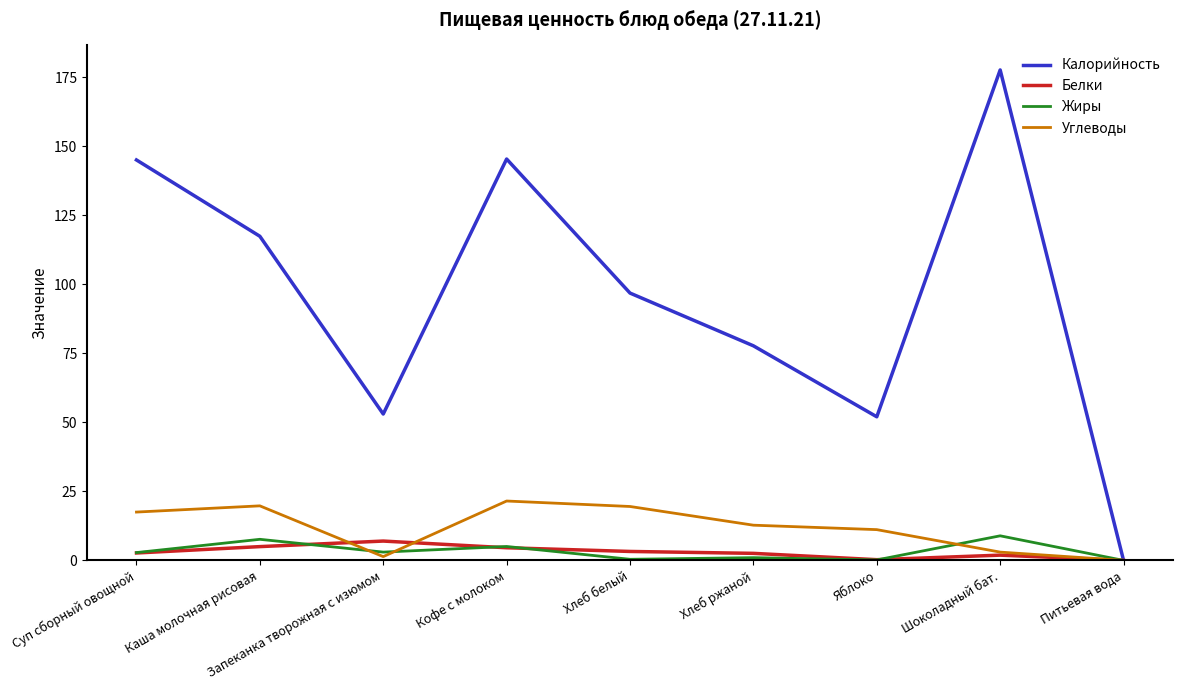

Which series changed the most between Кофе с молоком and Яблоко?

Калорийность